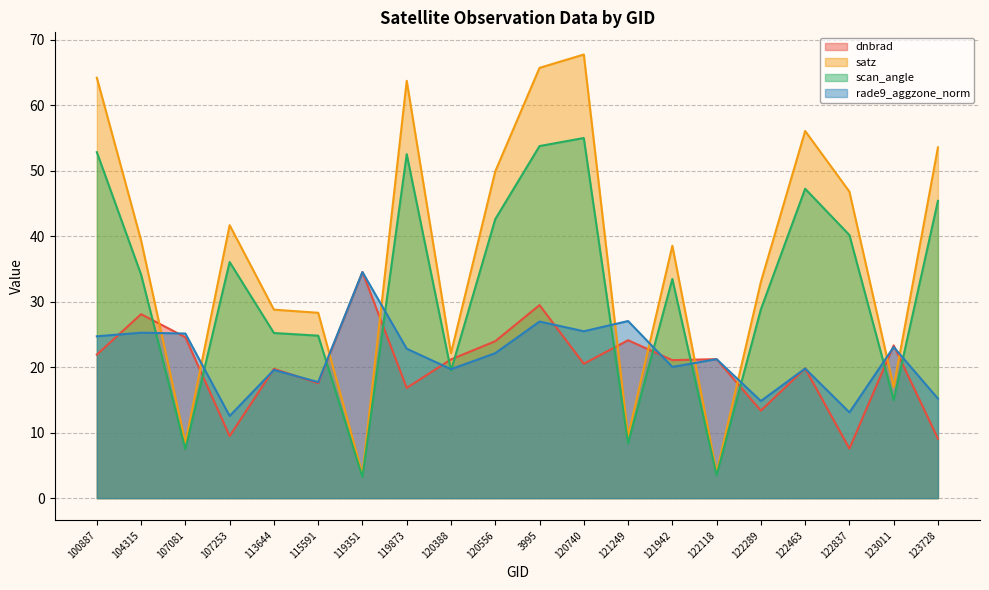

Rank the categories by rade9_aggzone_norm value from highest to lowest.

119351, 121249, 3995, 120740, 104315, 107081, 100887, 123011, 119873, 120556, 122118, 121942, 122463, 120388, 113644, 115591, 123728, 122289, 122837, 107253